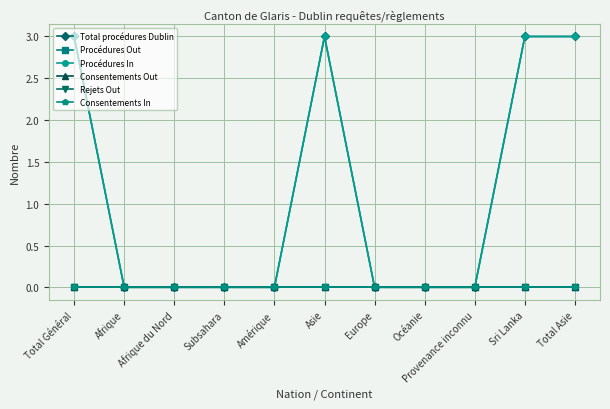

Which series has the largest total across all categories?

Total procédures Dublin